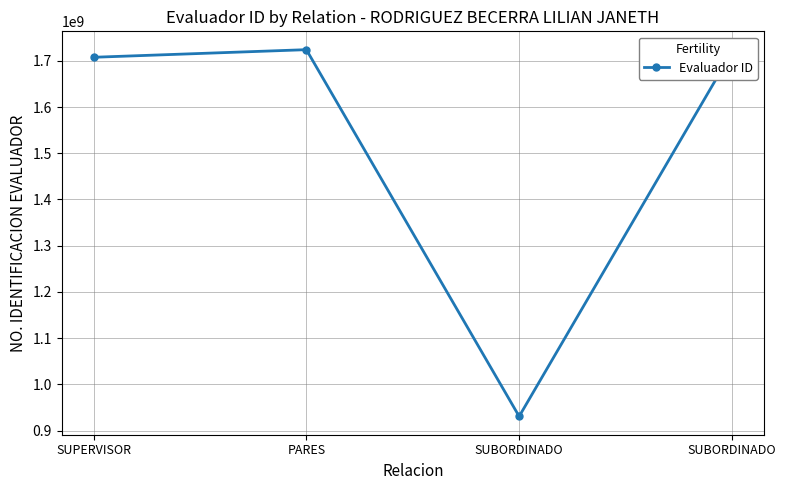

How many data points does each series have?

4